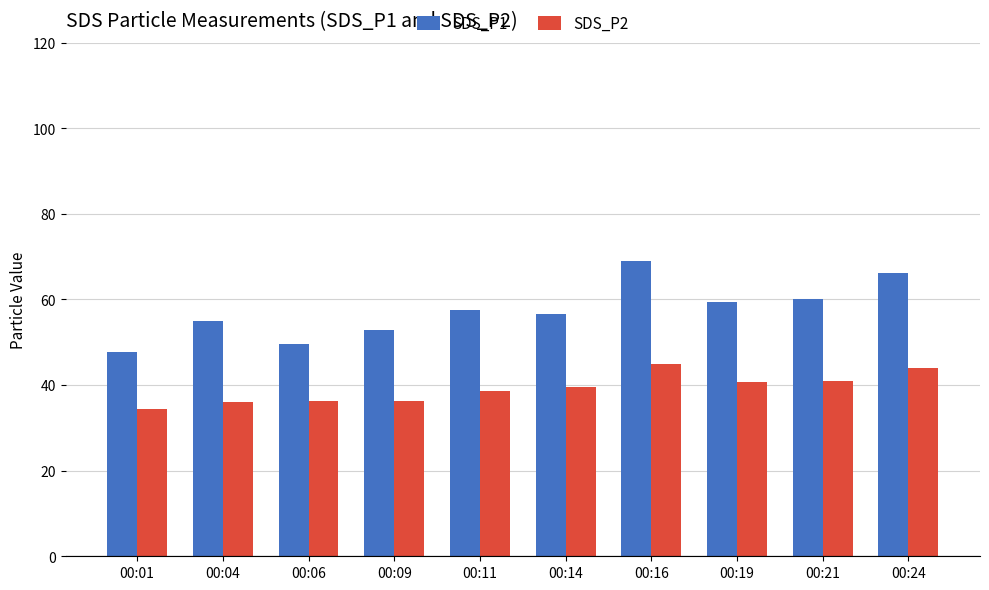

Rank the series at 00:14 from highest to lowest value.

SDS_P1, SDS_P2